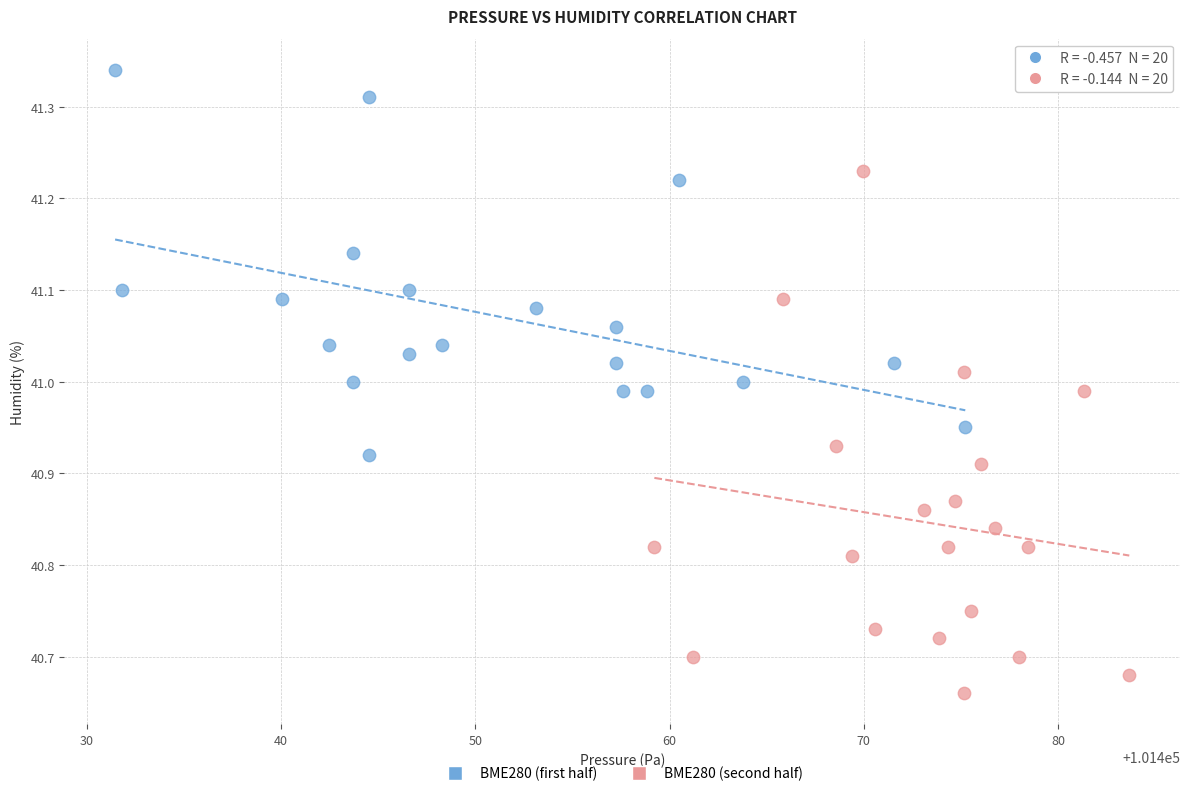

Which series reaches the minimum Y coordinate?

BME280 (second half)